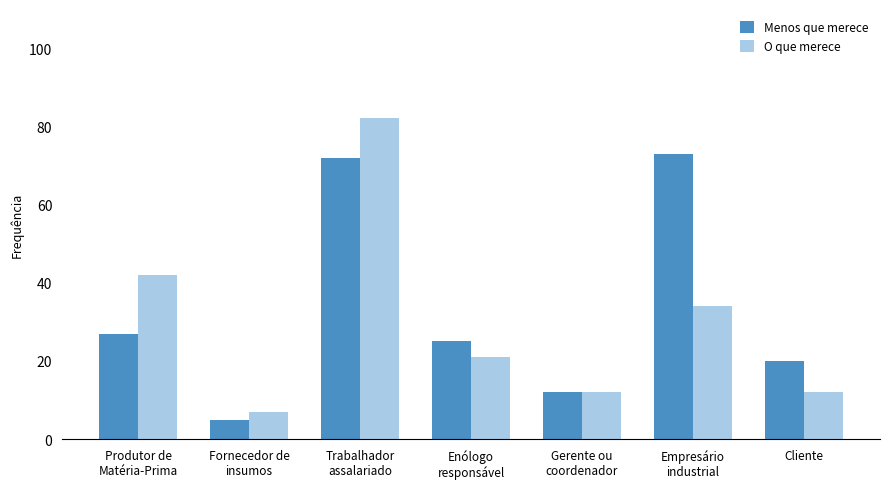

Where is O que merece nearest to the value 44?

Produtor de
Matéria-Prima